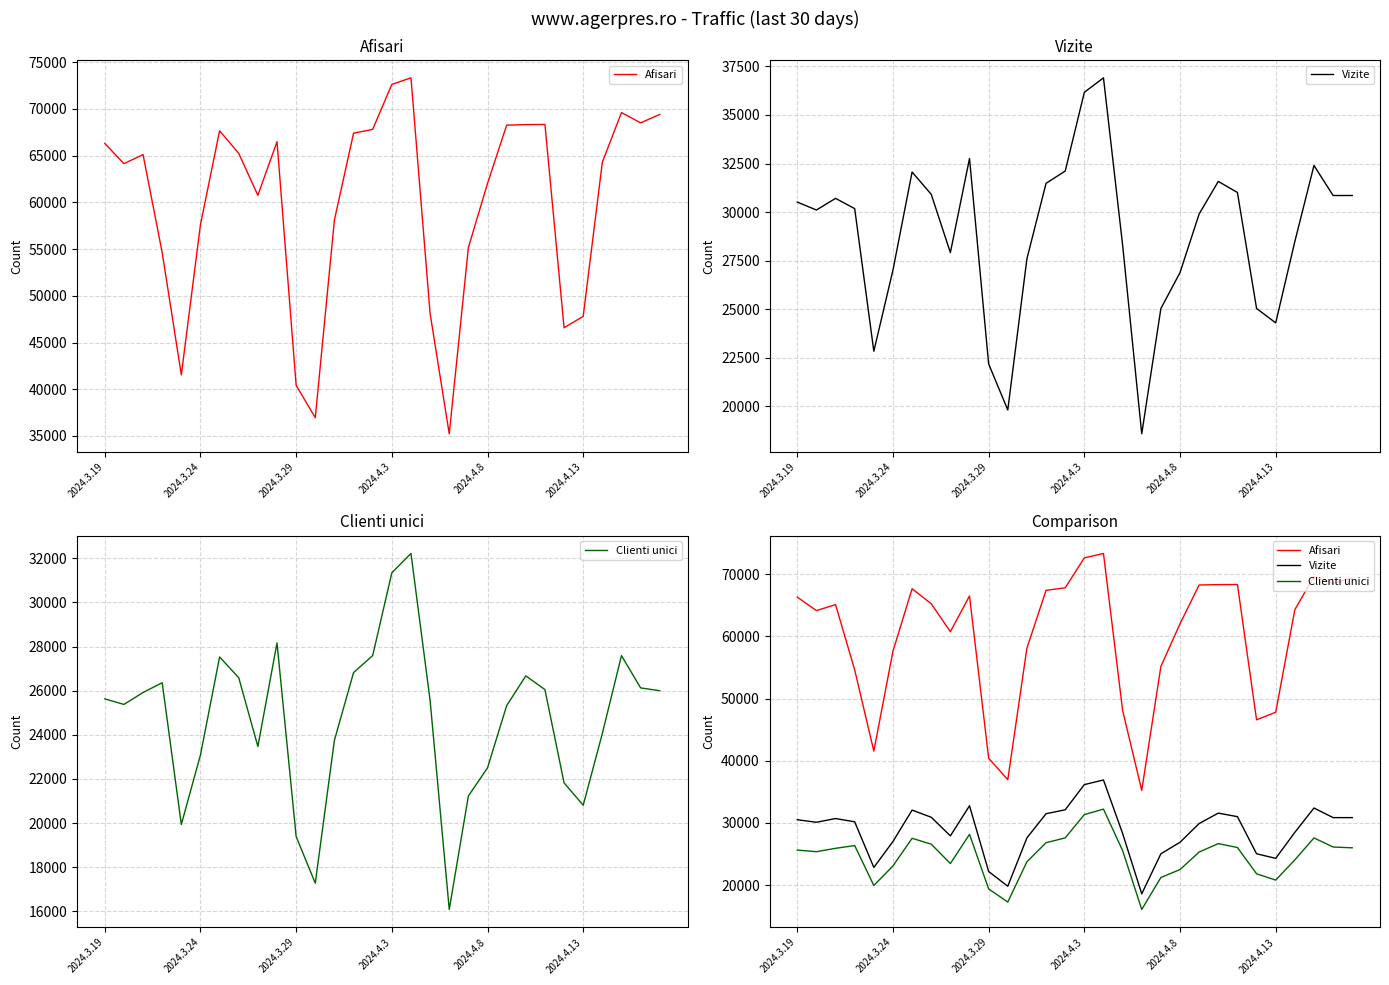

How many lines are shown in the chart?

3